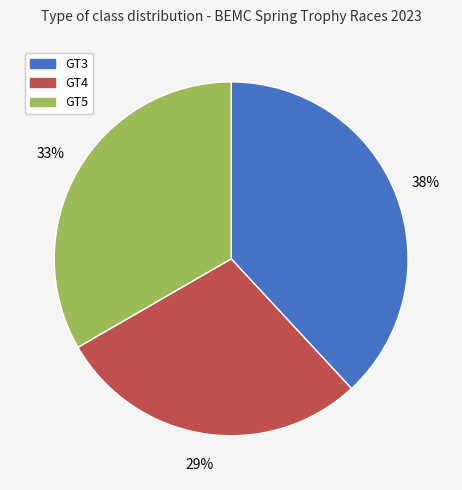

True or false: GT5 accounts for 45% of the total.

False